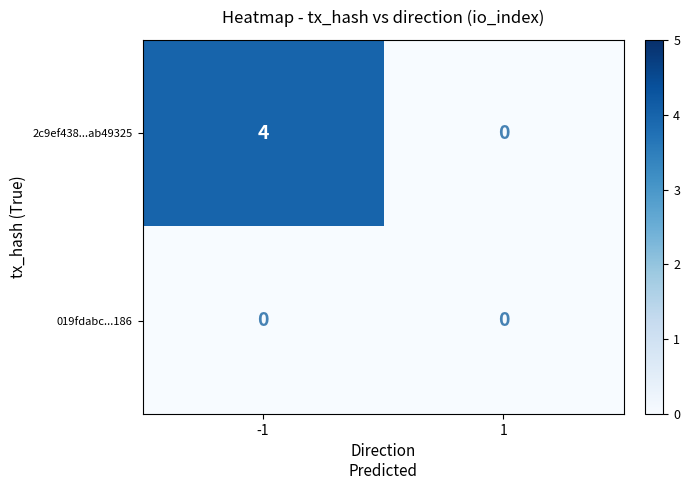

What is the difference between the highest and lowest values at -1?

4